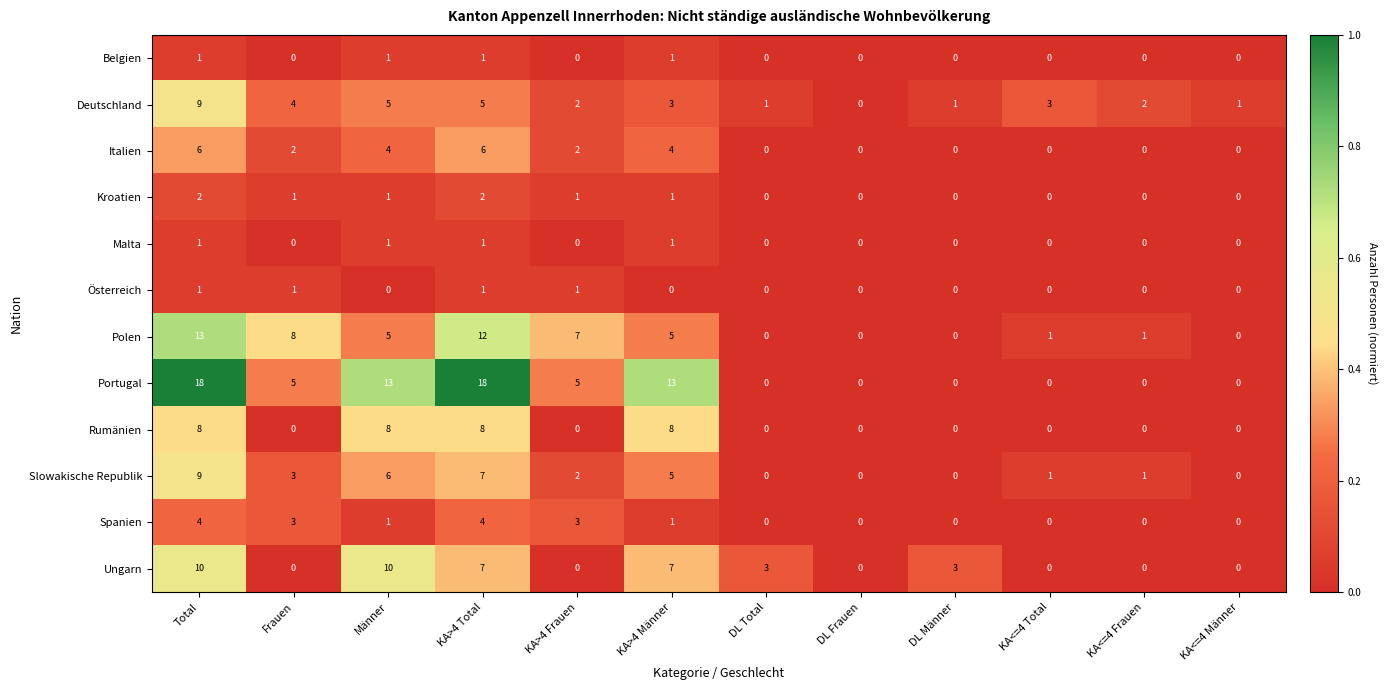

The value of Polen at KA>4 Frauen is 11. True or false?

False